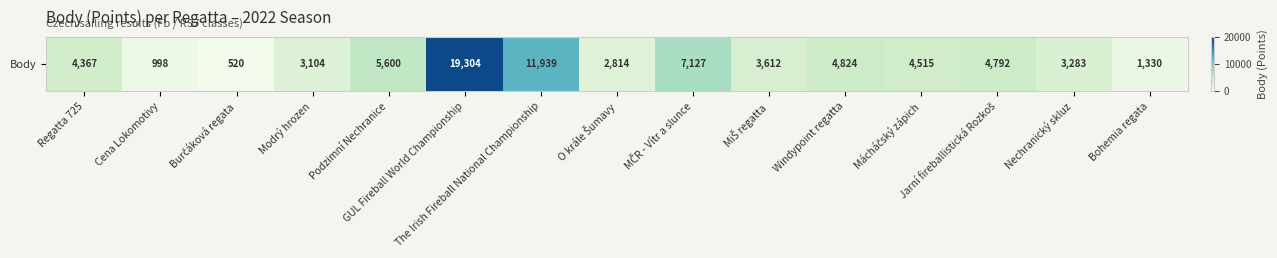

How many distinct data groups are displayed?

1